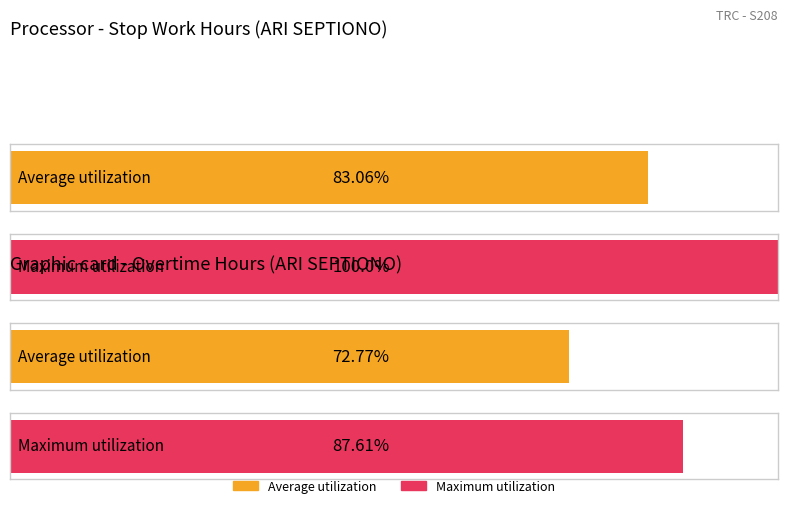

How many bars are there in each group?

2